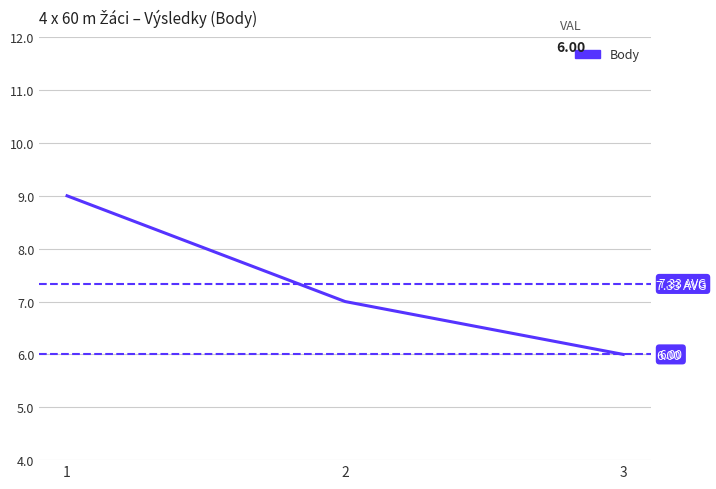

What is the difference between the second highest and minimum values?

1